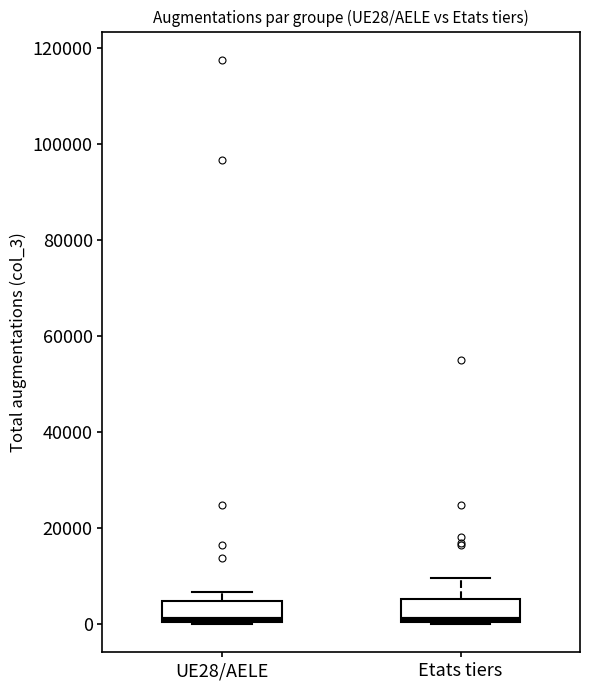

Reading left to right, read every box against the y-axis: the position of its median line, the range the box covers, and the ends of its whiskers. The values are not printed on the chart, so give them approximately, as read against the axis.

UE28/AELE: median 0, box 0 to 4000, whiskers 0 to 6000
Etats tiers: median 0 (just above the box's lower edge), box 0 to 6000, whiskers 0 to 10000